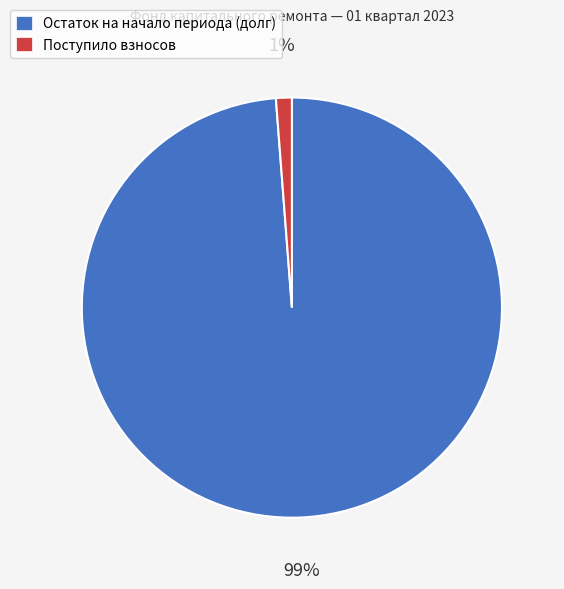

True or false: Поступило взносов accounts for 10% of the total.

False